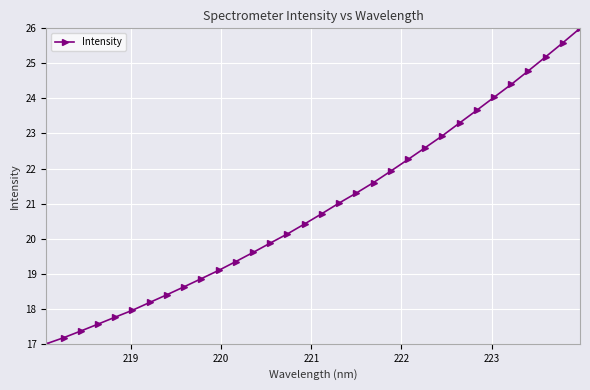

True or false: the data has more than 0 interior local peaks.

False